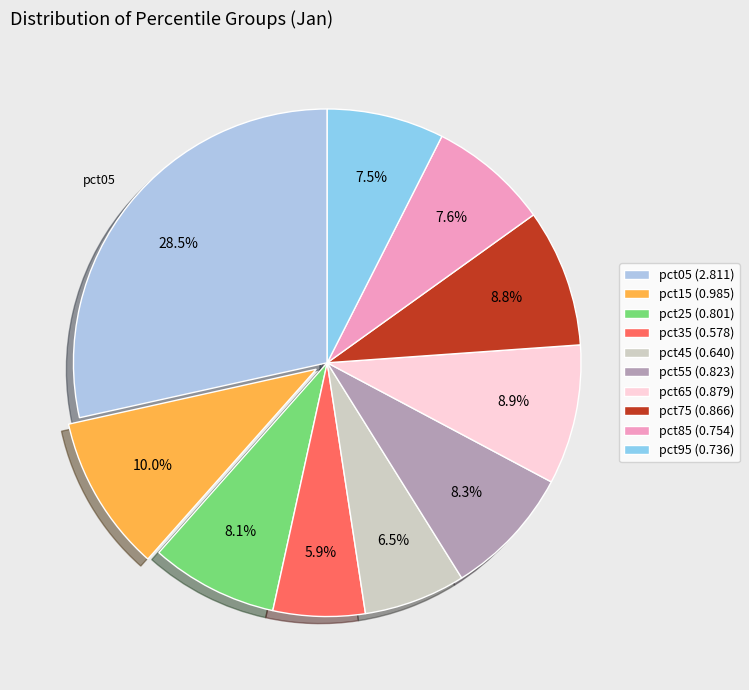

What is the largest slice in the pie chart?

pct05